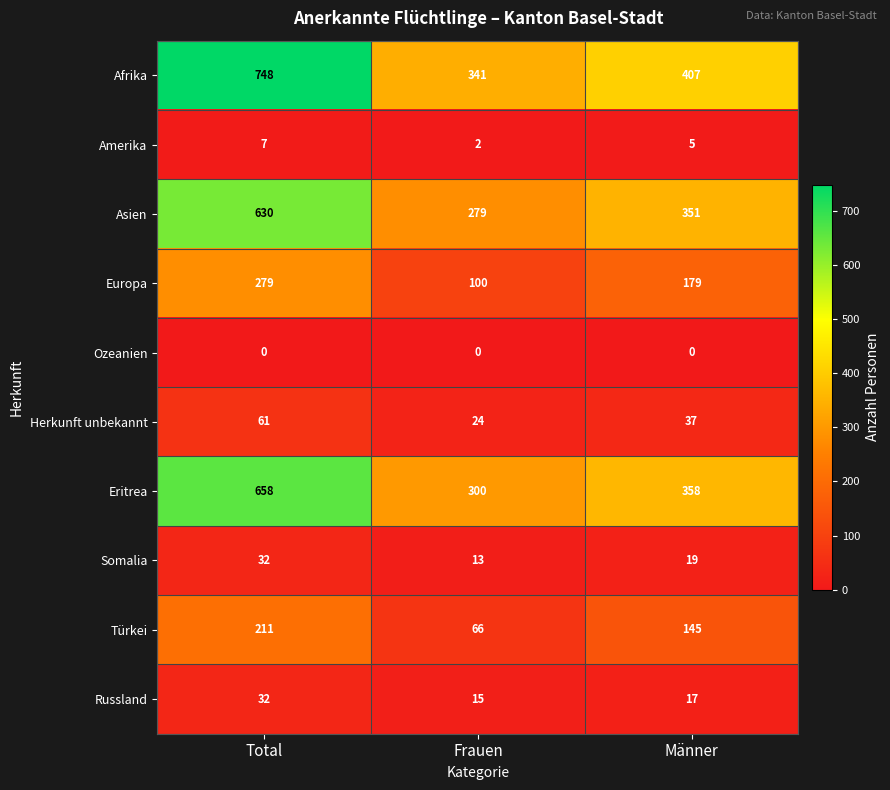

What is the approximate value of Eritrea at Männer, to the nearest 10?

360